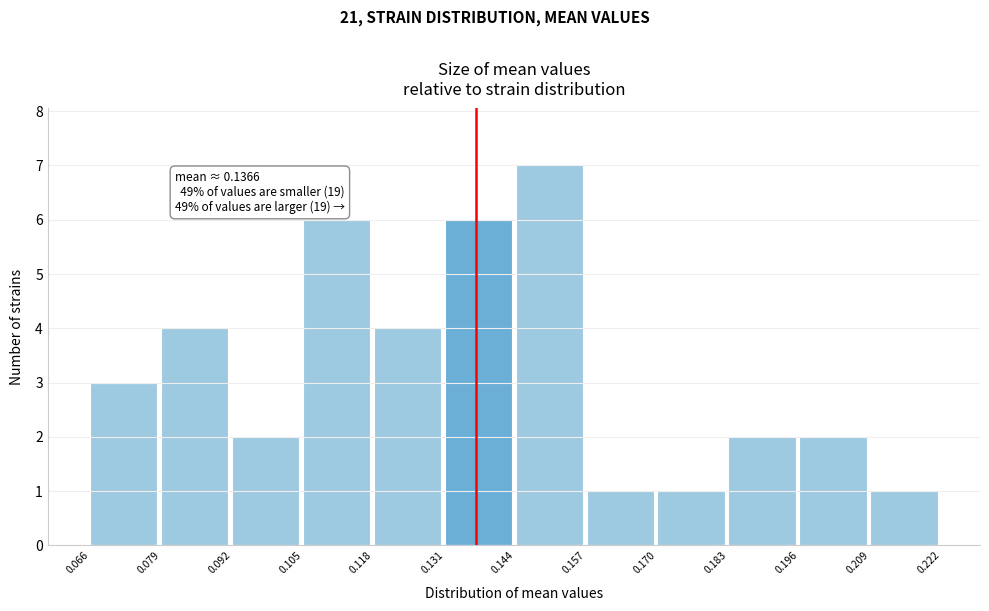

Which range on the x-axis has the tallest bar?

0.144 to 0.157